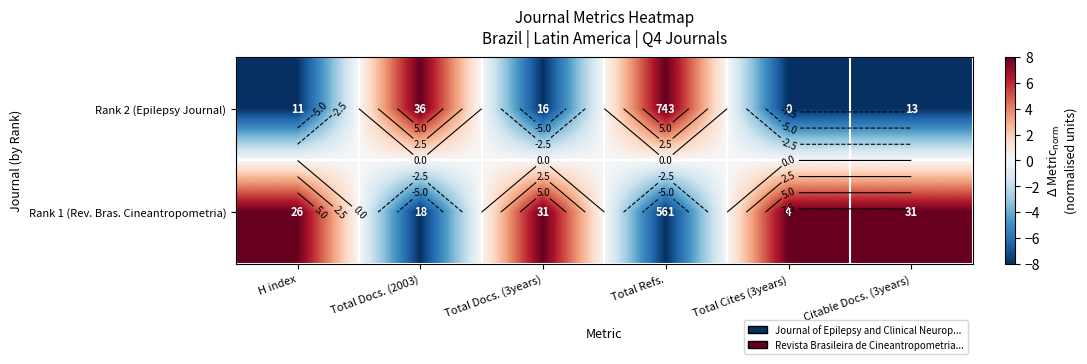

What is the highest value of the Rank 1 (Rev. Bras. Cineantropometria) series?

8